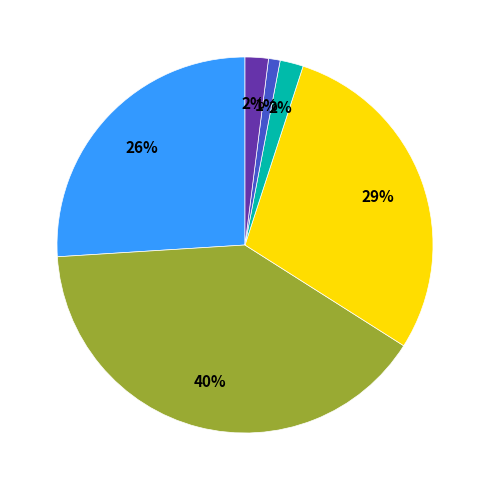

To the nearest percent, what is the average slice percentage?

17%